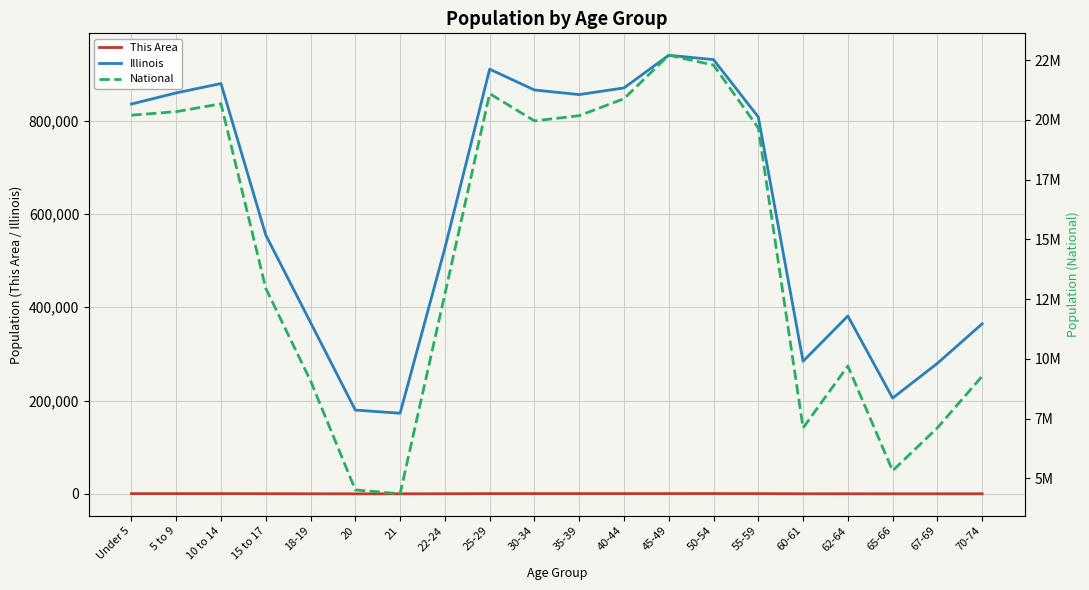

Which series has the largest total across all categories?

National